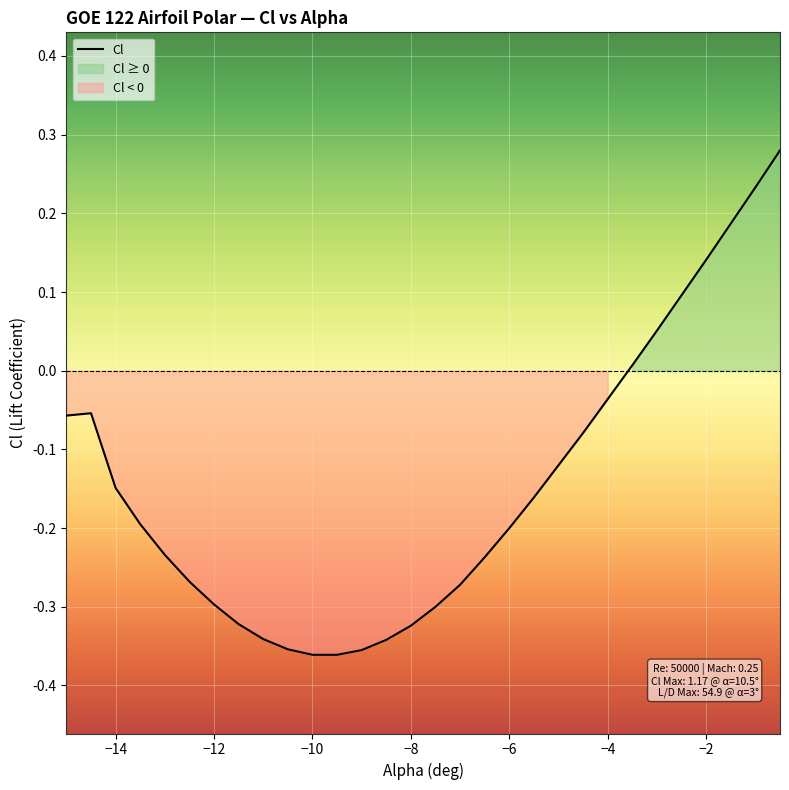

How many lines are shown in the chart?

1